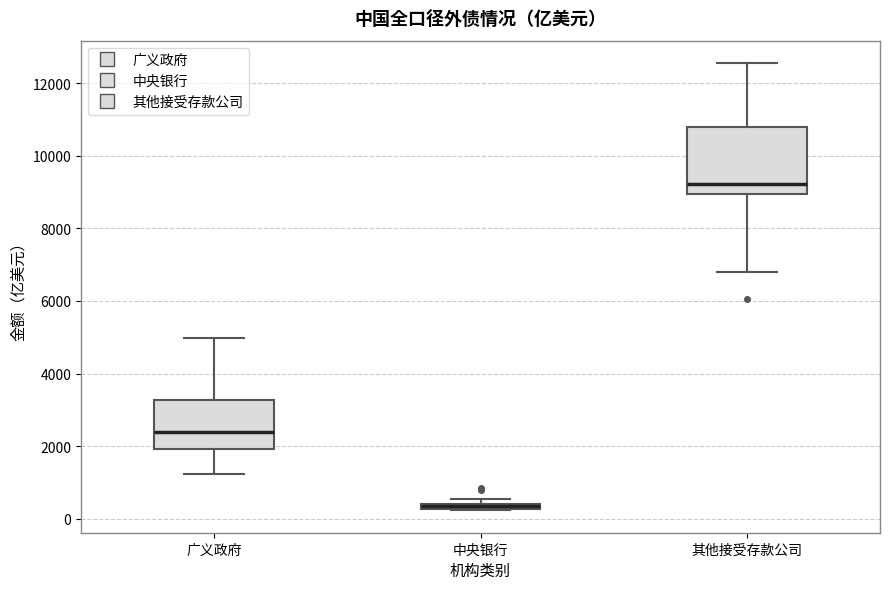

Comparing the boxes themselves (not the whiskers), which one is the tallest?

其他接受存款公司